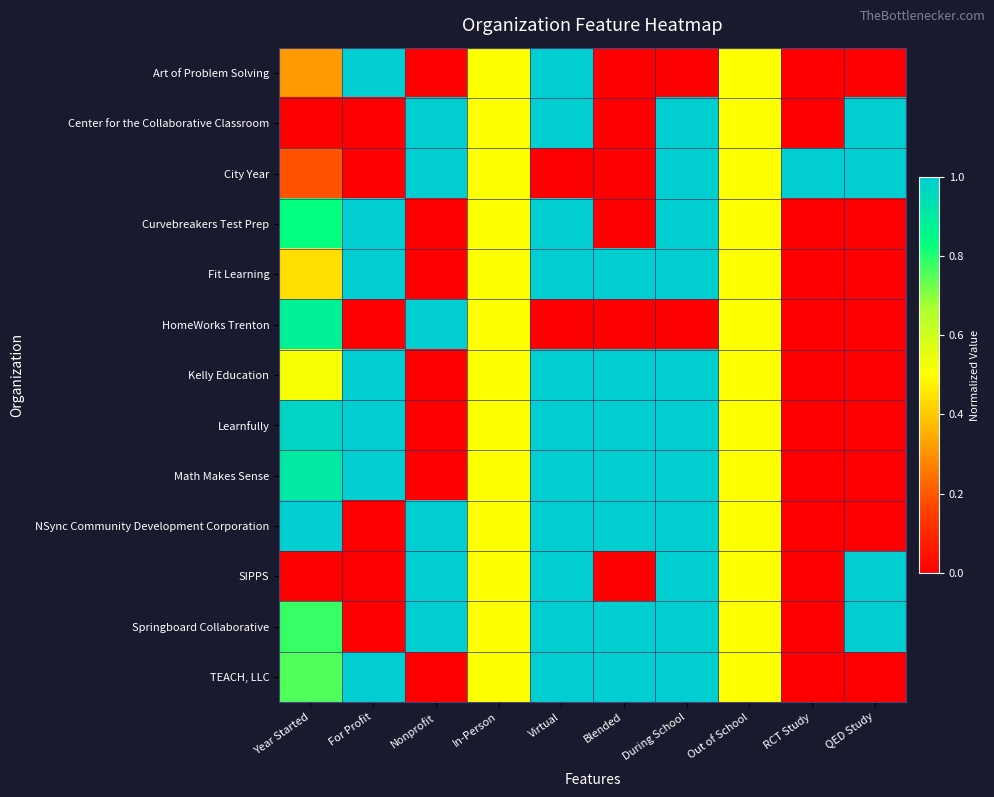

How many data points does each series have?

10